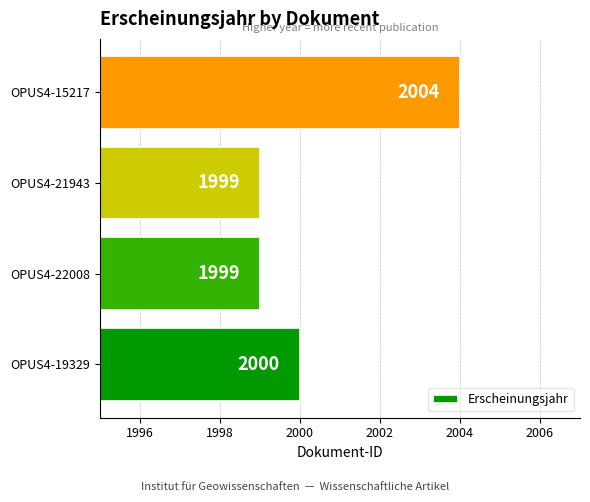

Reading bottom to top, extract all data points from this chart.

2000	1999	1999	2004